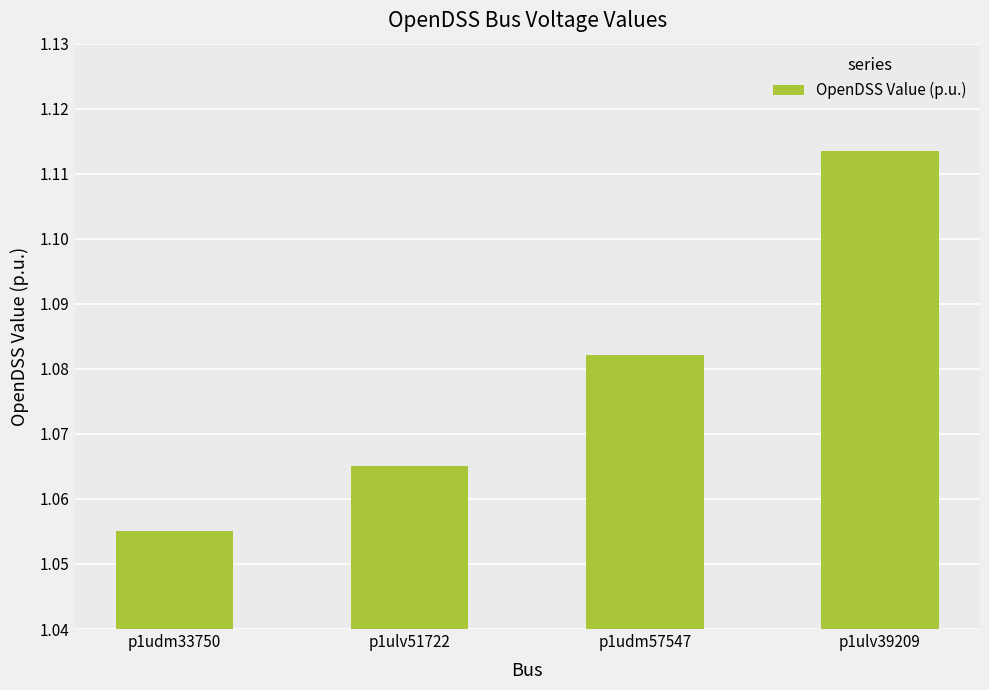

At which category does the chart reach its minimum across all series?

p1udm33750